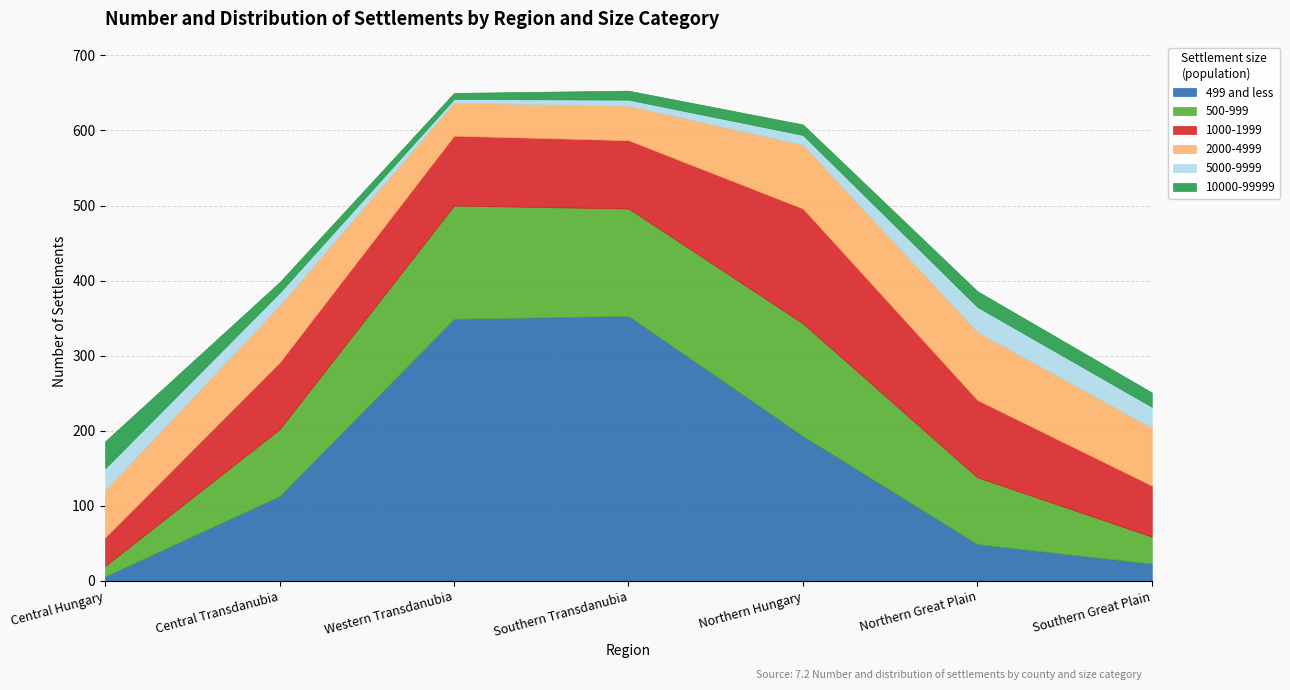

What is the label of the 3rd point from the left?

Western Transdanubia